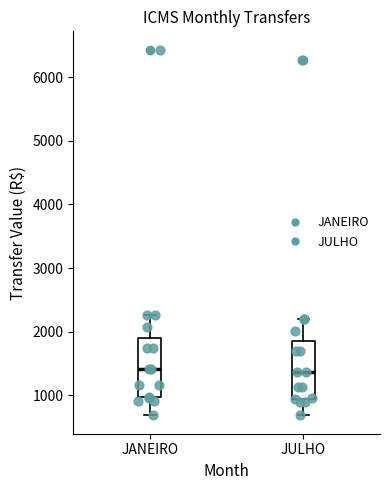

Where does the lower whisker of the box for JANEIRO end on the y-axis? The values are not printed on the chart, so give them approximately, as read against the axis.

700